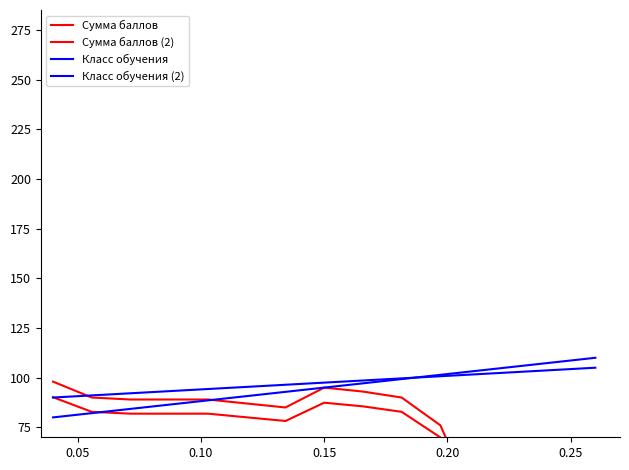

What is the value of the Класс обучения (2) point at the 11th from the left?

100.7